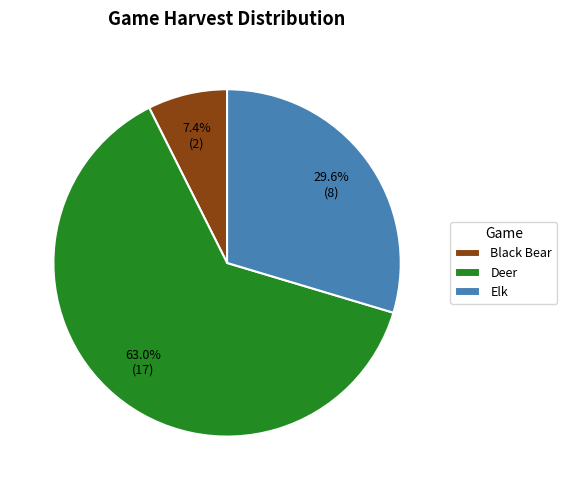

To the nearest percent, what is the average slice percentage?

33%